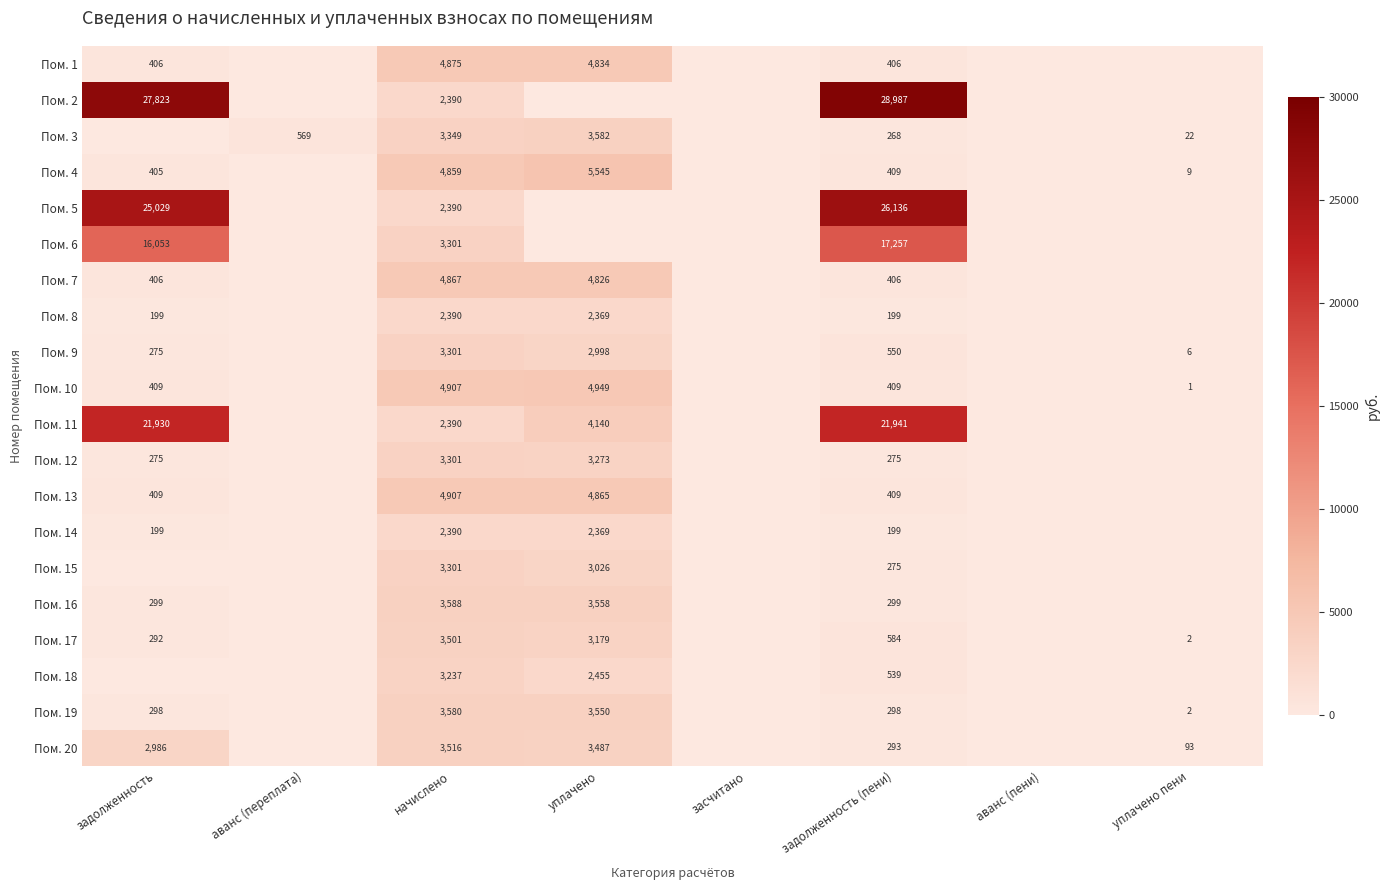

At which category is the sum across all series the highest?

задолженность (пени)